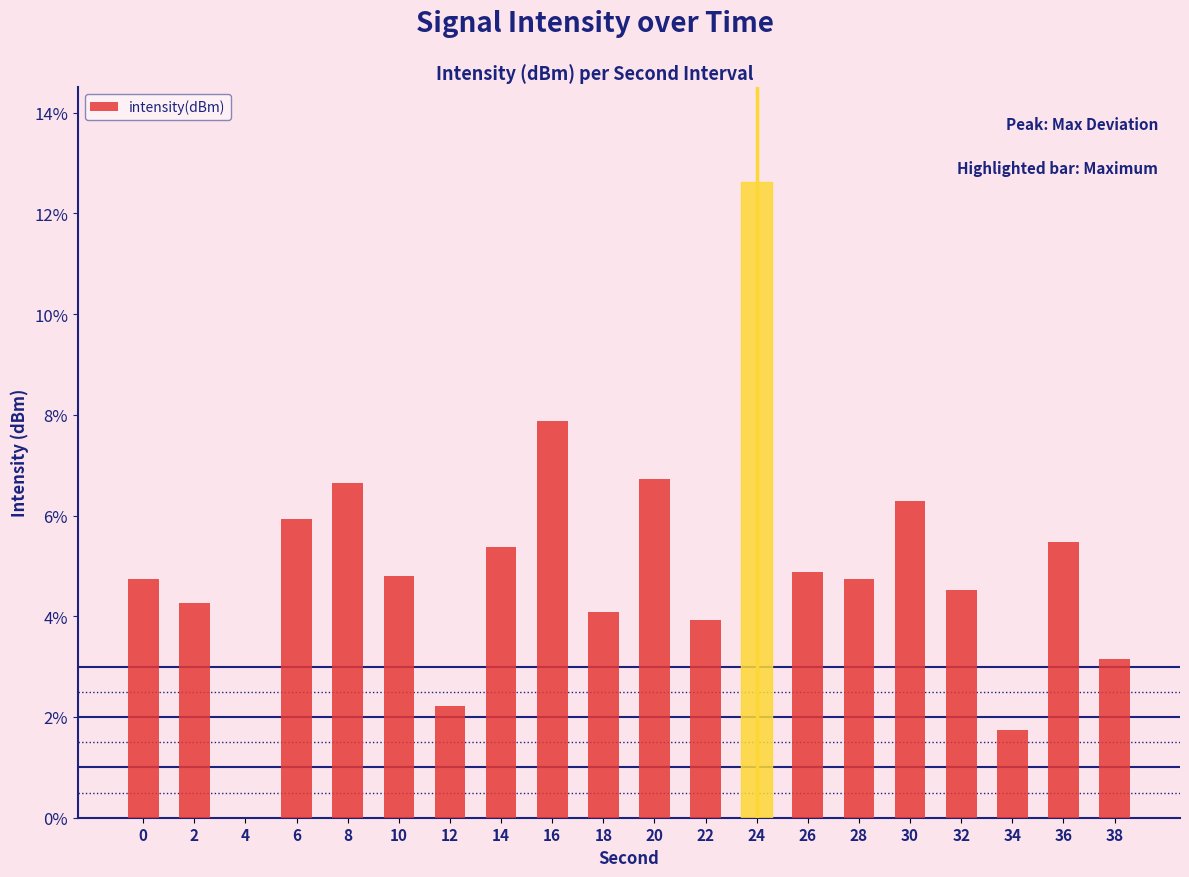

The chart shows a value of 1.7 at 34. True or false?

True